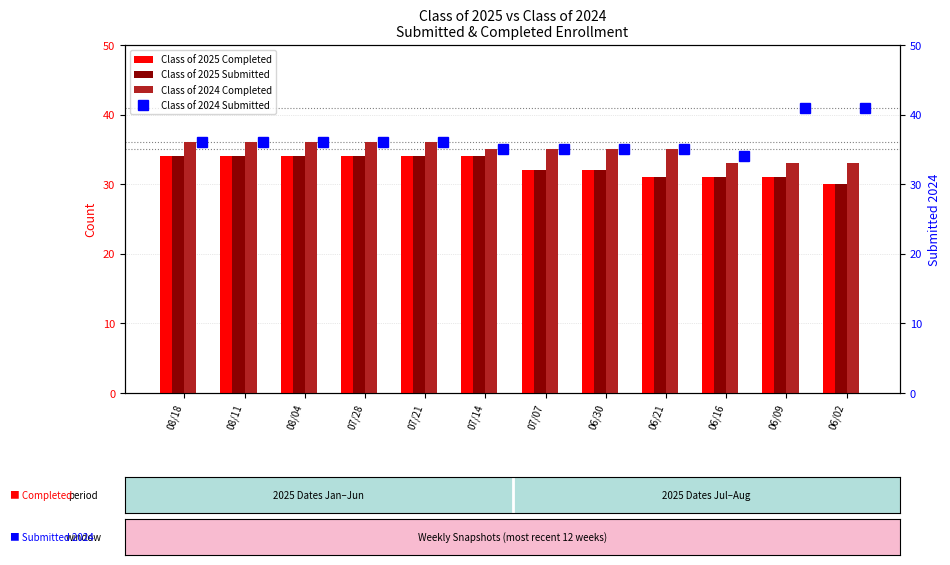

Is it true that Class of 2024 Completed equals 33 at 06/09?

True